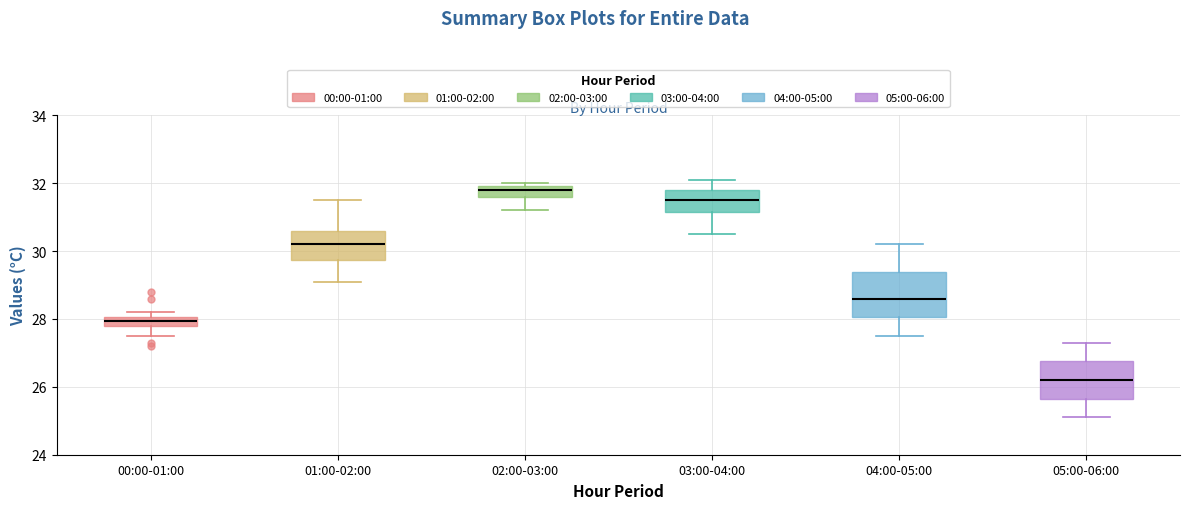

Which box has the highest median line?

02:00-03:00